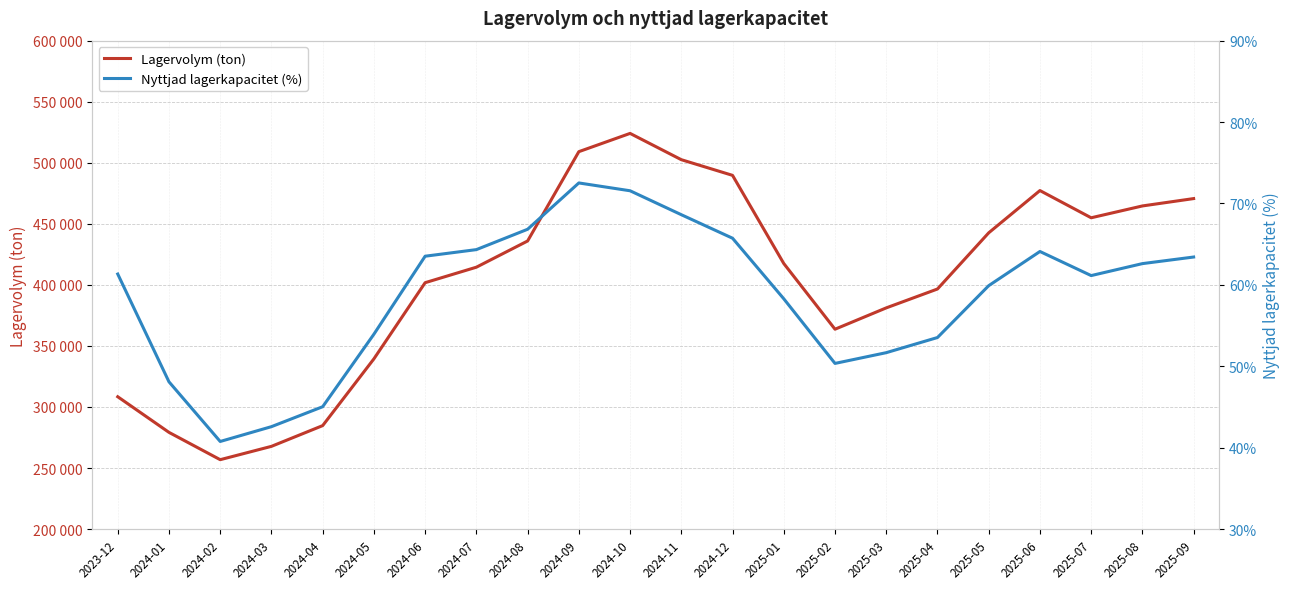

Reading right to left, what are all the values shown in this chart?

Lagervolym (ton): 2025-09=470667.0	2025-08=464636.0	2025-07=454941.0	2025-06=477240.0	2025-05=442614.0	2025-04=396613.0	2025-03=381146.0	2025-02=363675.0	2025-01=417491.0	2024-12=489688.0	2024-11=502522.0	2024-10=524045.0	2024-09=509092.0	2024-08=435935.0	2024-07=414469.0	2024-06=401784.0	2024-05=339410.0	2024-04=284728.0	2024-03=267739.0	2024-02=256821.0	2024-01=279191.0	2023-12=308366.0
Nyttjad lagerkapacitet (%): 2025-09=63.4	2025-08=62.6	2025-07=61.1	2025-06=64.1	2025-05=59.9	2025-04=53.5	2025-03=51.7	2025-02=50.4	2025-01=58.3	2024-12=65.7	2024-11=68.6	2024-10=71.6	2024-09=72.5	2024-08=66.8	2024-07=64.3	2024-06=63.5	2024-05=53.9	2024-04=45.0	2024-03=42.6	2024-02=40.8	2024-01=48.1	2023-12=61.3